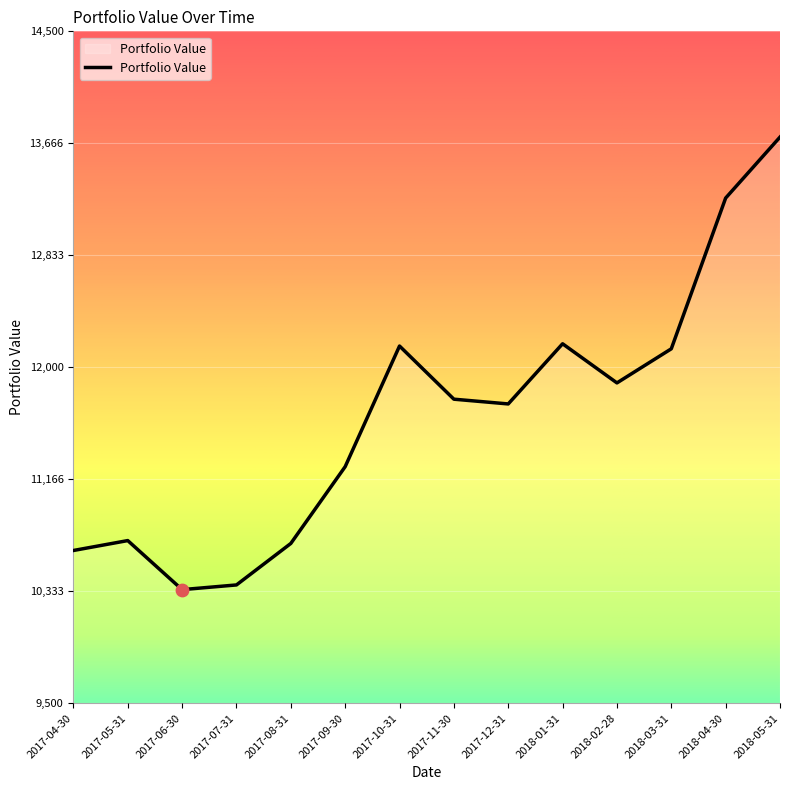

Which has a higher value, 2018-02-28 or 2017-05-31?

2018-02-28